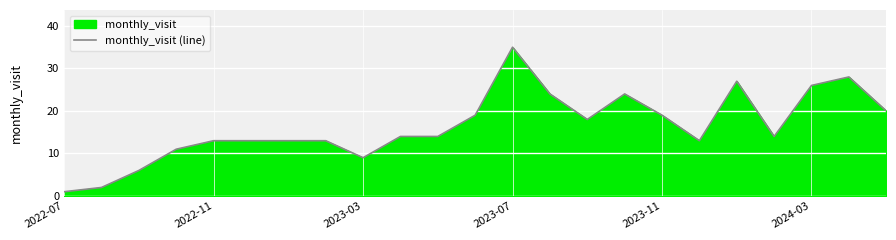

What is the maximum value shown in the chart?

35